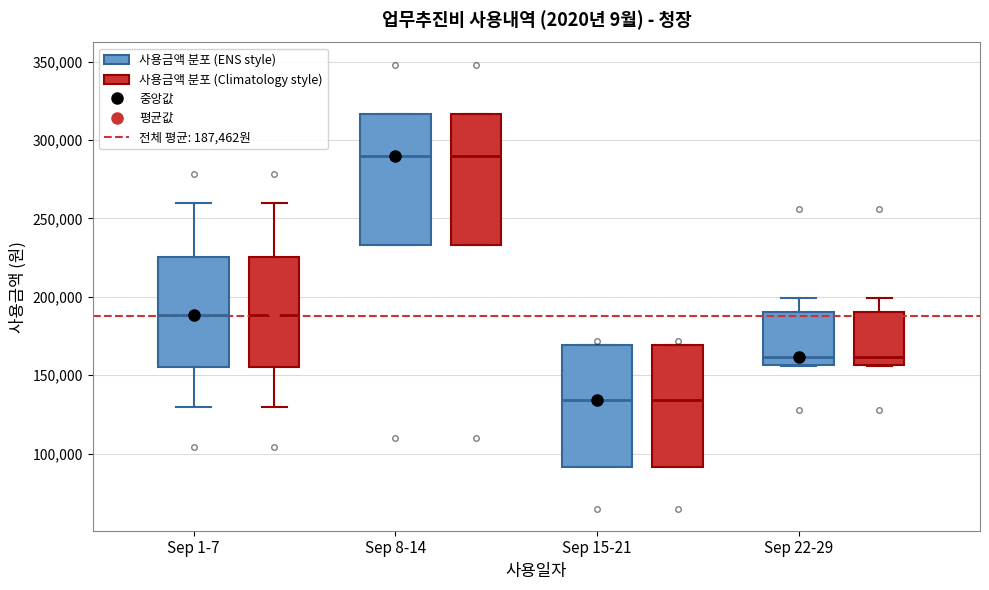

Reading left to right, transcribe this box plot: for each box, give where its median line is, the range the box spans, and where its two whiskers end, as read against the y-axis. The values are not printed on the chart, so give them approximately, as read against the axis.

Sep 1-7 (사용금액 분포 (ENS style)): median 190000, box 155000 to 225000, whiskers 130000 to 260000
Sep 1-7 (사용금액 분포 (Climatology style)): median 190000, box 155000 to 225000, whiskers 130000 to 260000
Sep 8-14 (사용금액 분포 (ENS style)): median 290000, box 235000 to 315000, whiskers 235000 to 315000
Sep 8-14 (사용금액 분포 (Climatology style)): median 290000, box 235000 to 315000, whiskers 235000 to 315000
Sep 15-21 (사용금액 분포 (ENS style)): median 135000, box 90000 to 170000, whiskers 90000 to 170000
Sep 15-21 (사용금액 분포 (Climatology style)): median 135000, box 90000 to 170000, whiskers 90000 to 170000
Sep 22-29 (사용금액 분포 (ENS style)): median 160000, box 155000 to 190000, whiskers 155000 to 200000
Sep 22-29 (사용금액 분포 (Climatology style)): median 160000, box 155000 to 190000, whiskers 155000 to 200000